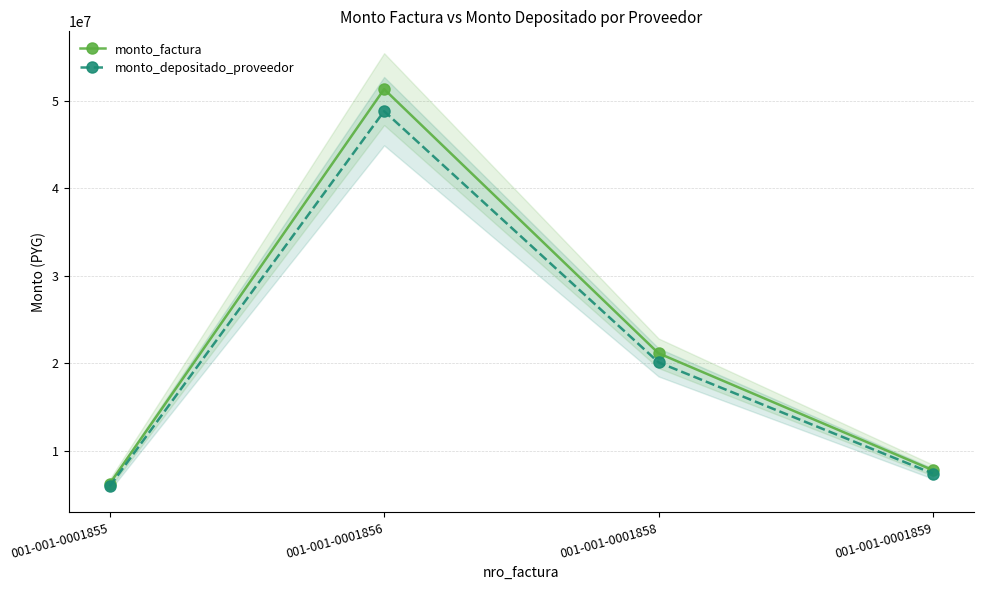

What is the difference between the highest and lowest values at 001-001-0001859?

381983